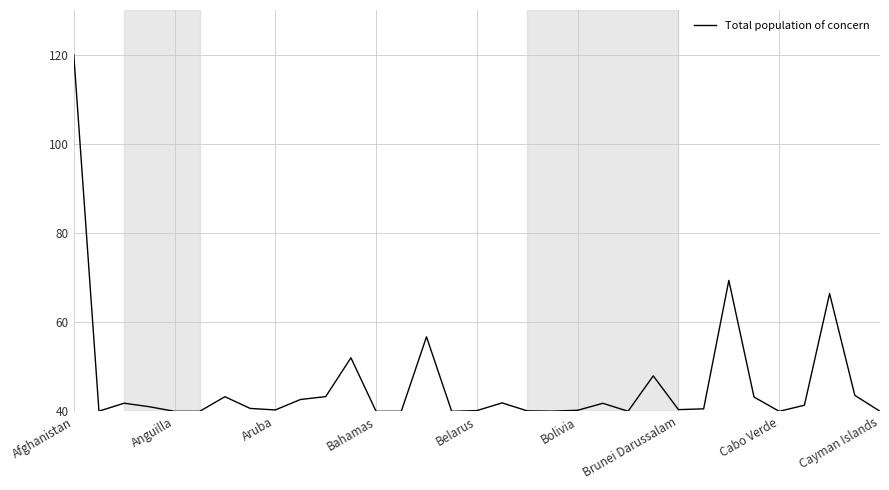

What is the difference between the maximum and minimum values?

80.0